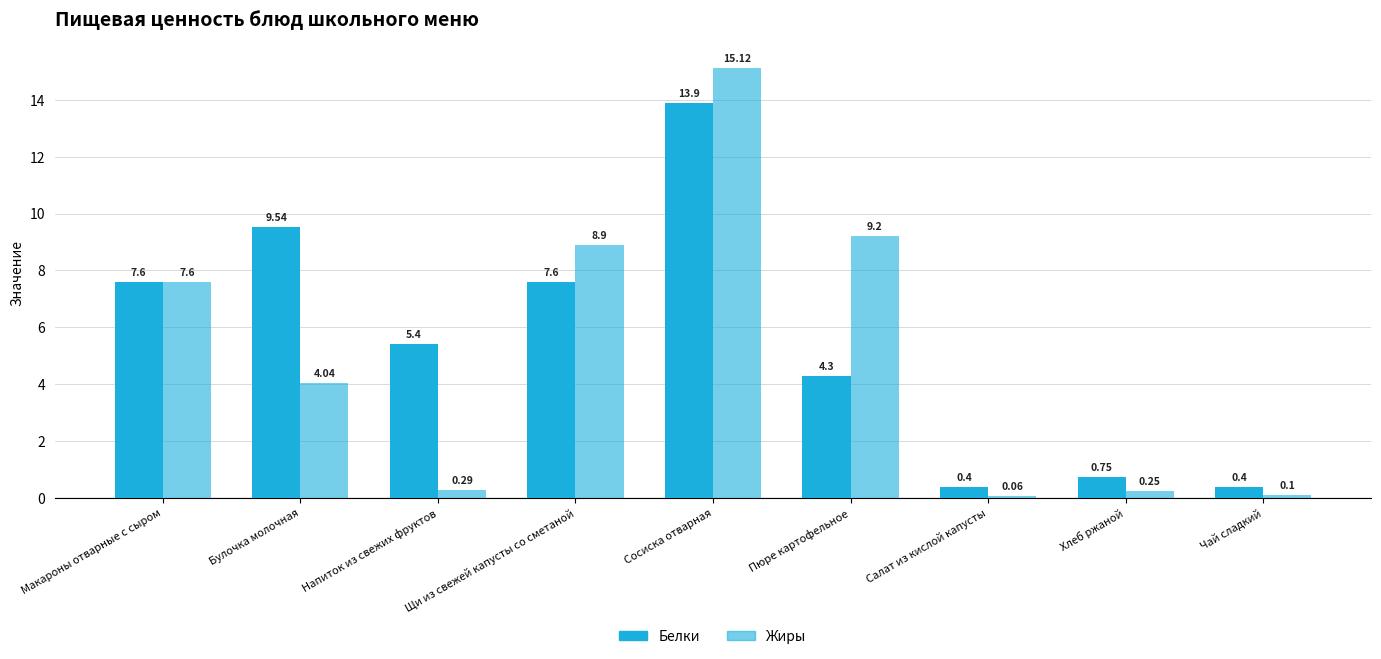

What are all the series names shown in the legend?

Белки, Жиры